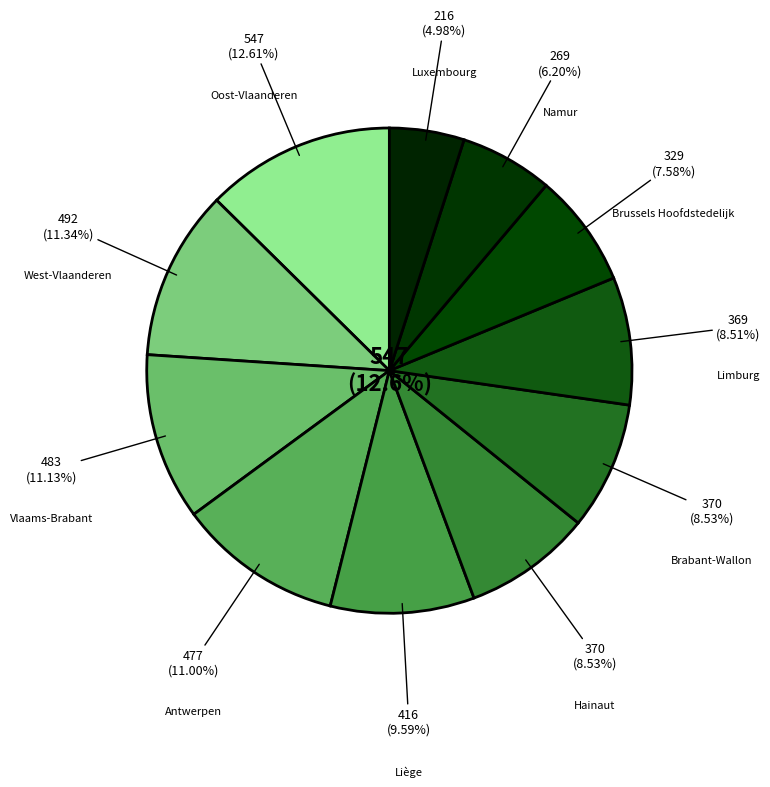

How many segments does this pie chart have?

11